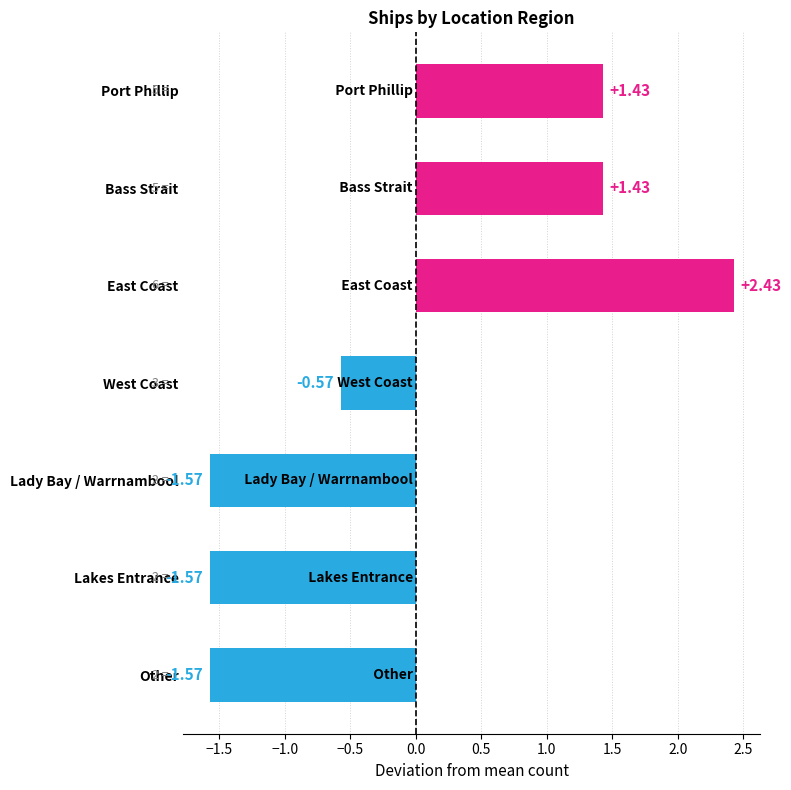

What is the difference between the second highest and second lowest values?

3.0